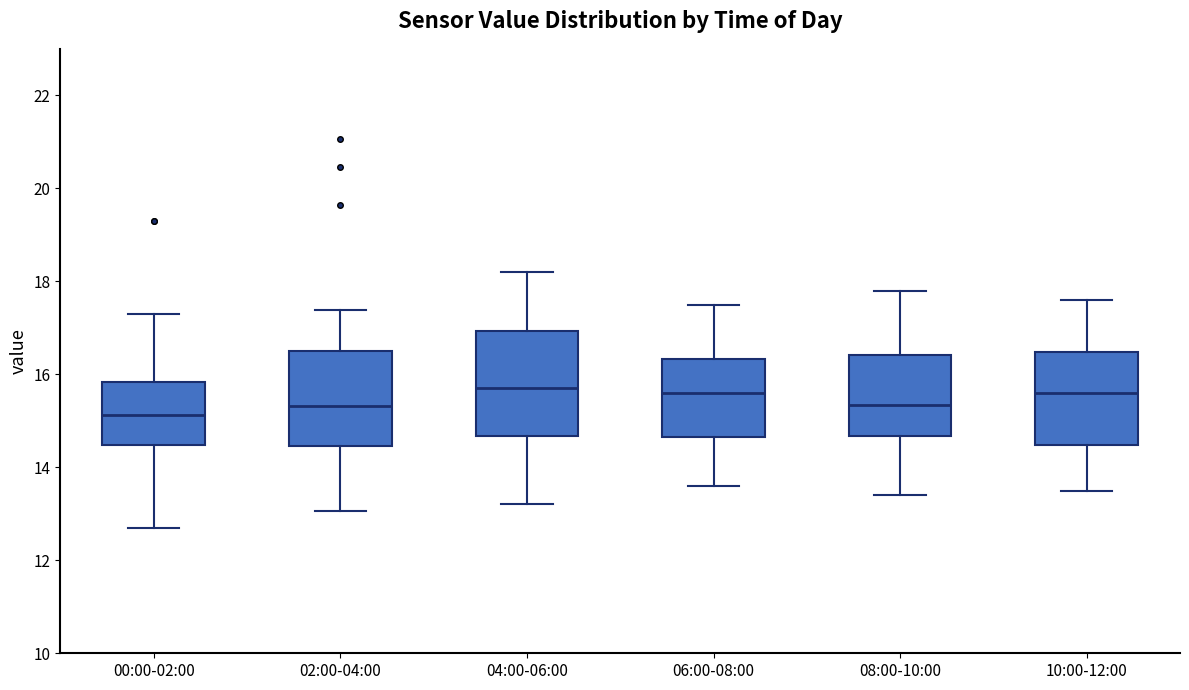

Where does the upper whisker of the box for 08:00-10:00 end on the y-axis? The values are not printed on the chart, so give them approximately, as read against the axis.

17.8